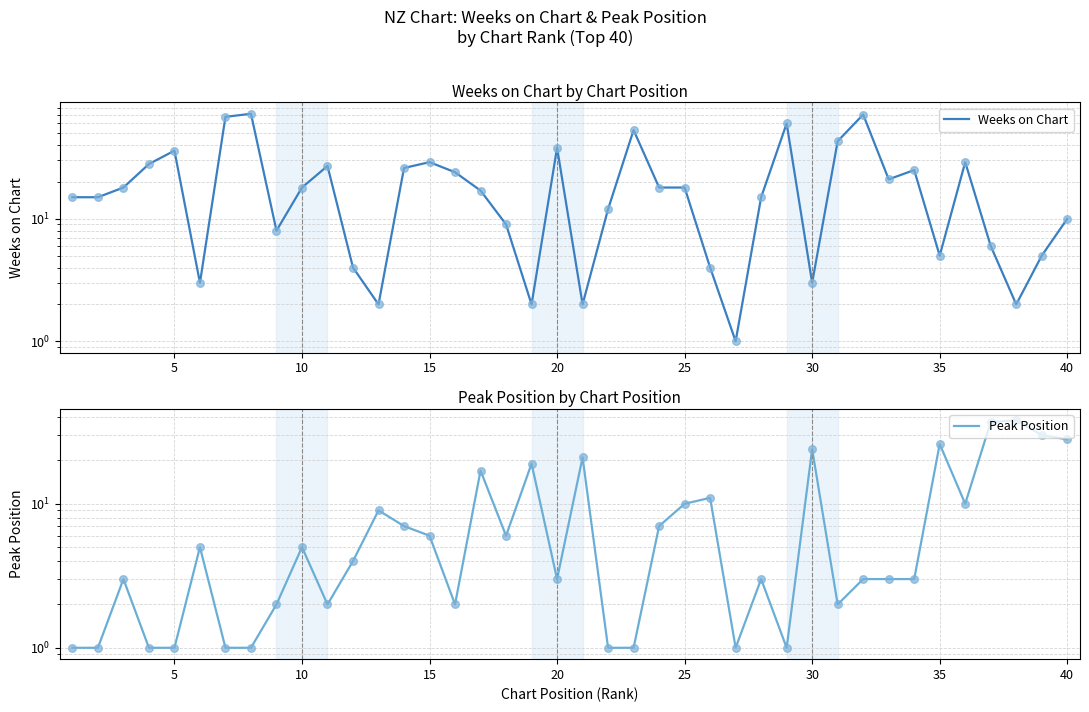

Is the value of Peak Position at 20 greater than the value of Weeks on Chart at 25?

No